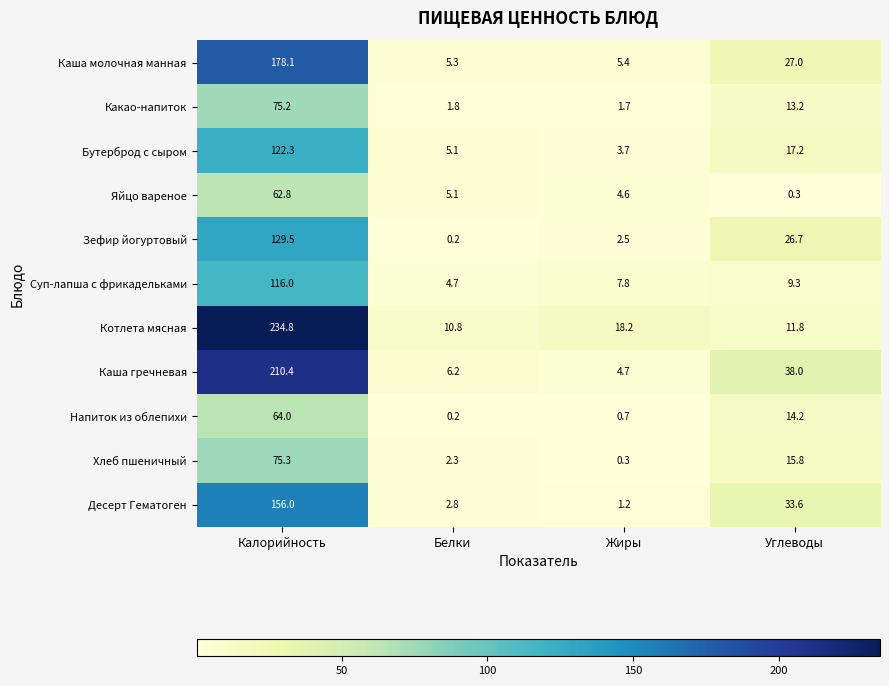

List the series in order of their peak value, lowest first.

Яйцо вареное, Напиток из облепихи, Какао-напиток, Хлеб пшеничный, Суп-лапша с фрикадельками, Бутерброд с сыром, Зефир йогуртовый, Десерт Гематоген, Каша молочная манная, Каша гречневая, Котлета мясная